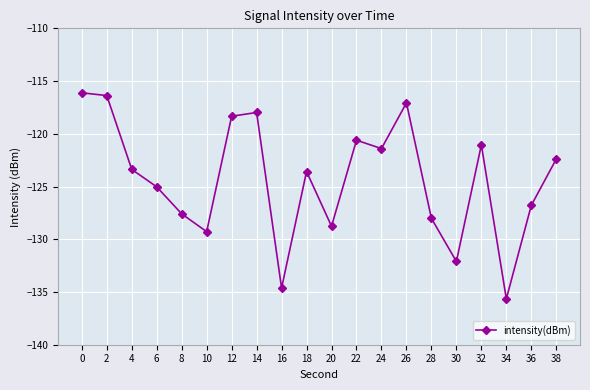

What is the value of the 16th point from the left?

-132.1